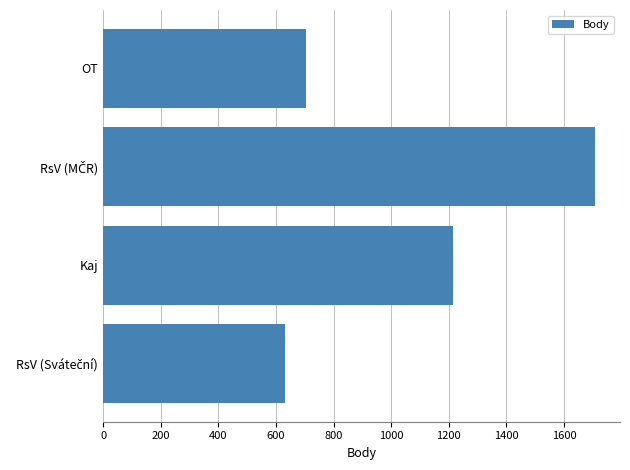

What is the maximum value shown in the chart?

1709